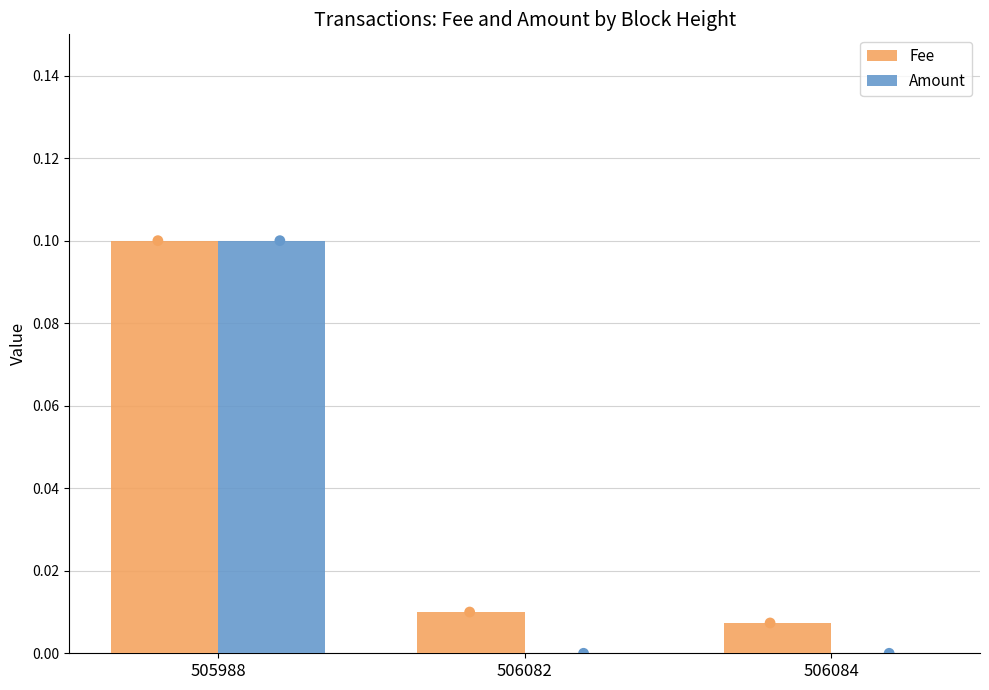

Is the value of Amount at 506082 greater than the value of Fee at 505988?

No